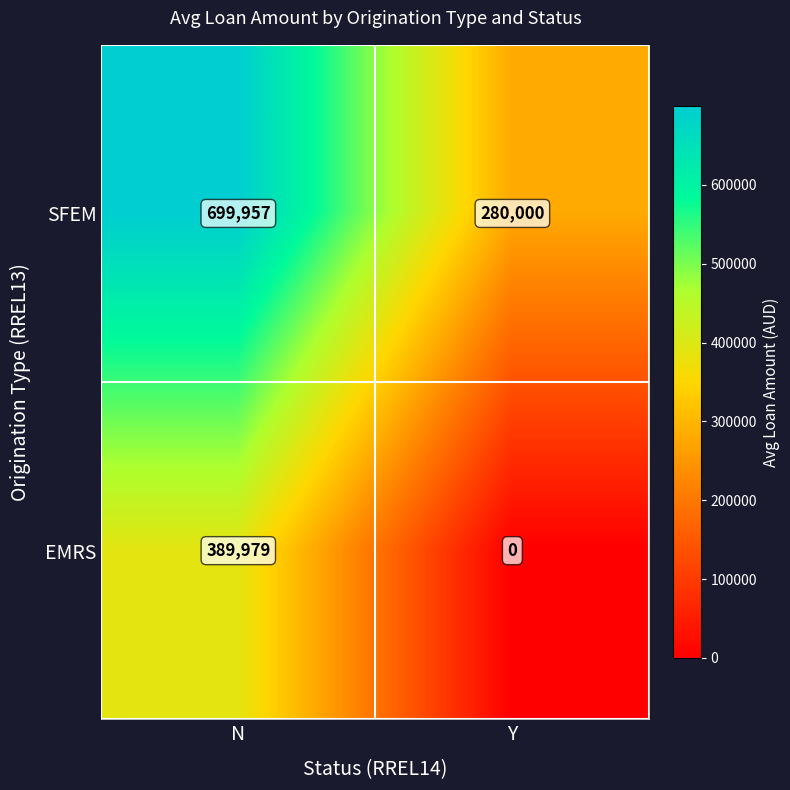

Which category has the lowest value in the EMRS series?

Y